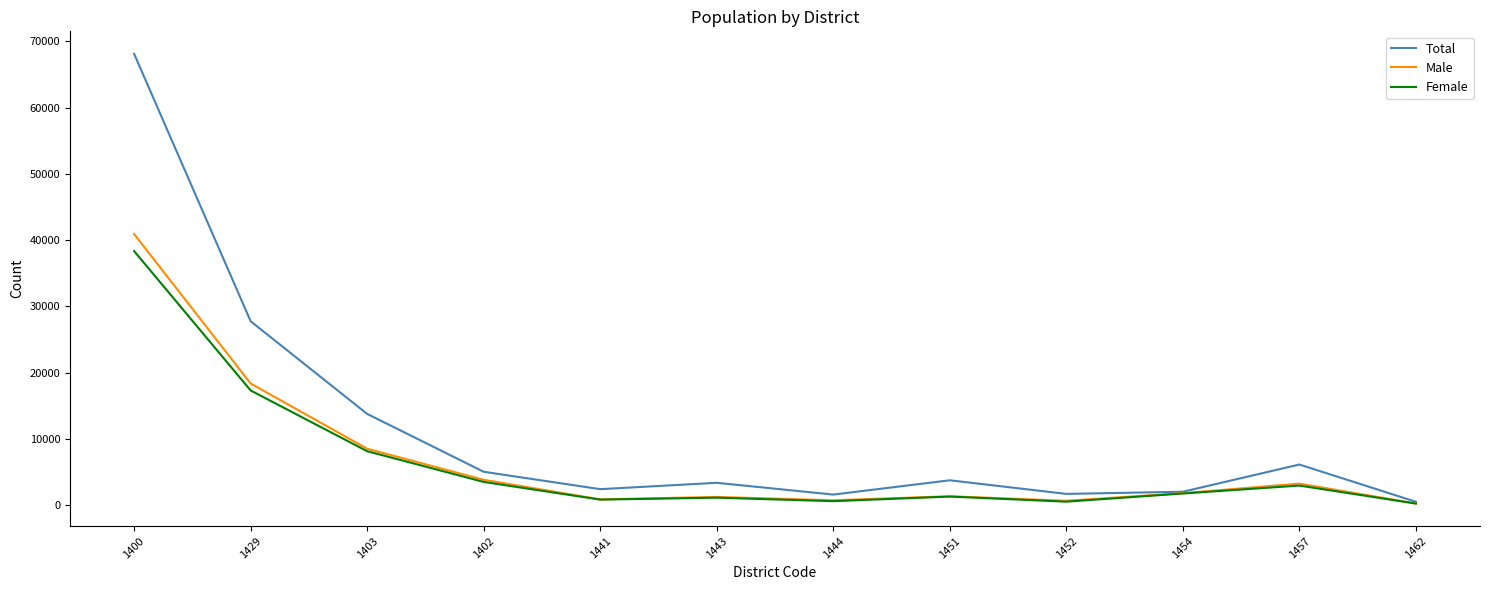

Which series has the largest range (max minus min)?

Total